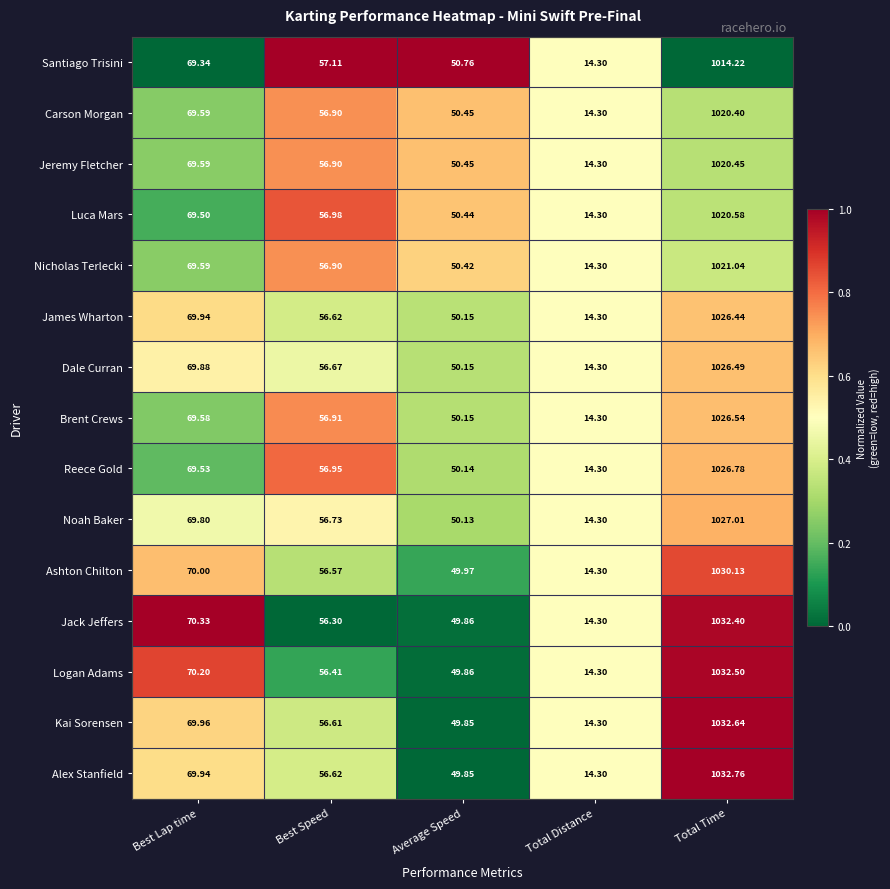

Is the value of Luca Mars at Average Speed greater than the value of Brent Crews at Total Distance?

Yes